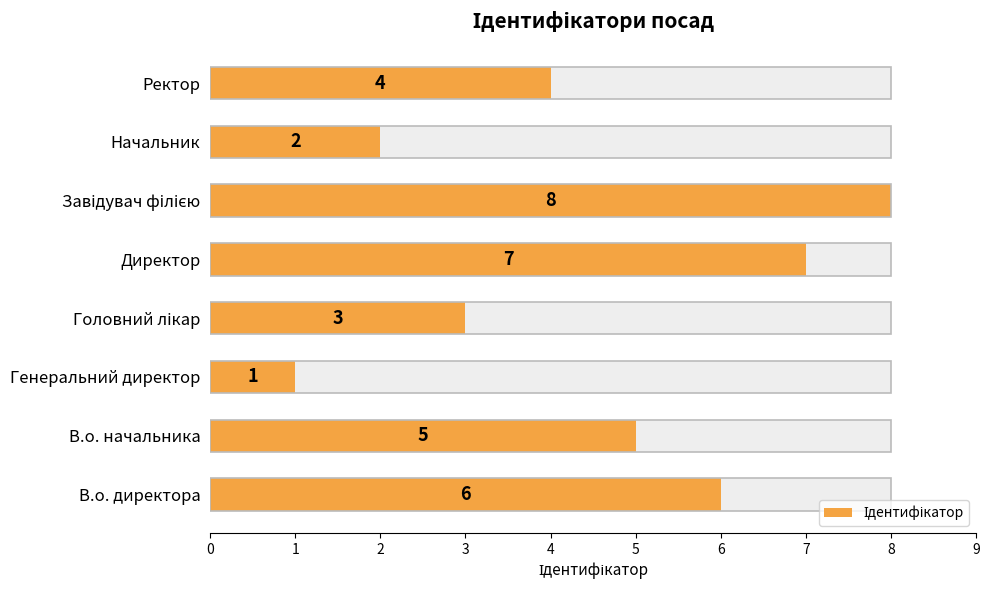

Are the bars grouped side by side (vs. stacked)?

No